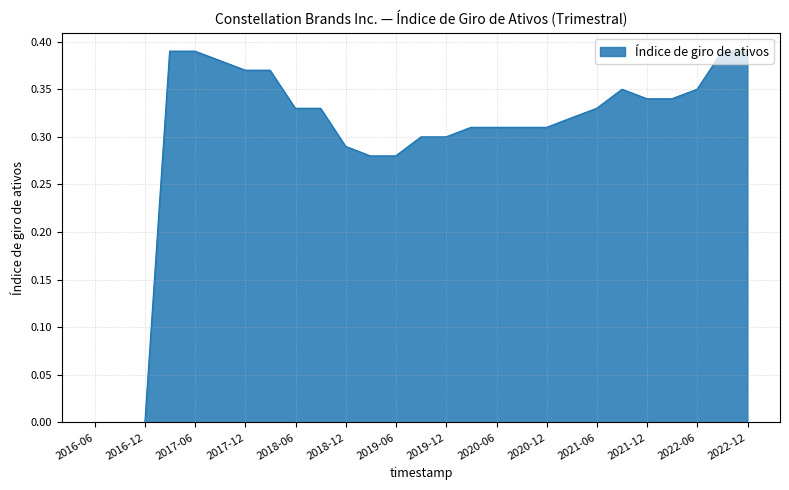

Does the chart display data point markers on the line(s)?

No